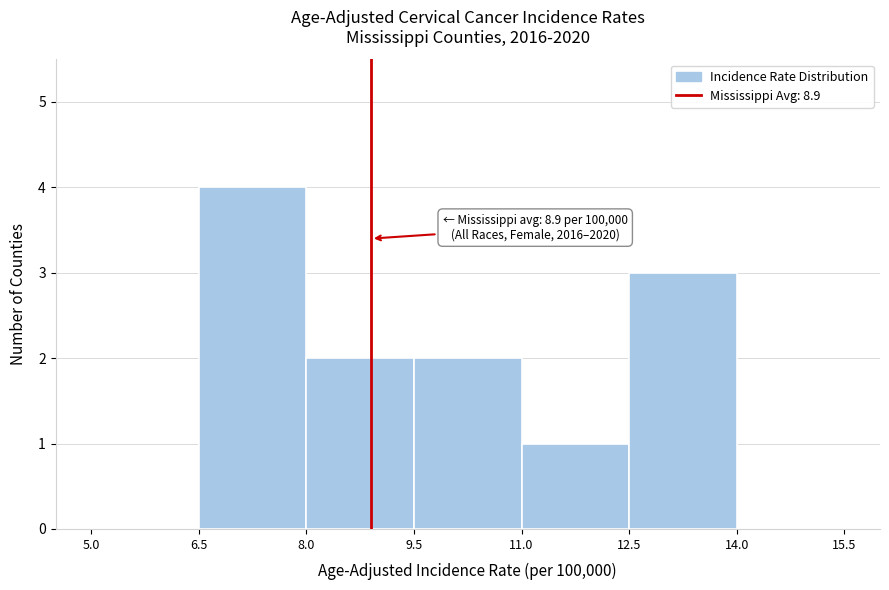

Over which range of the x-axis is the bar tallest?

6.5 to 8.0